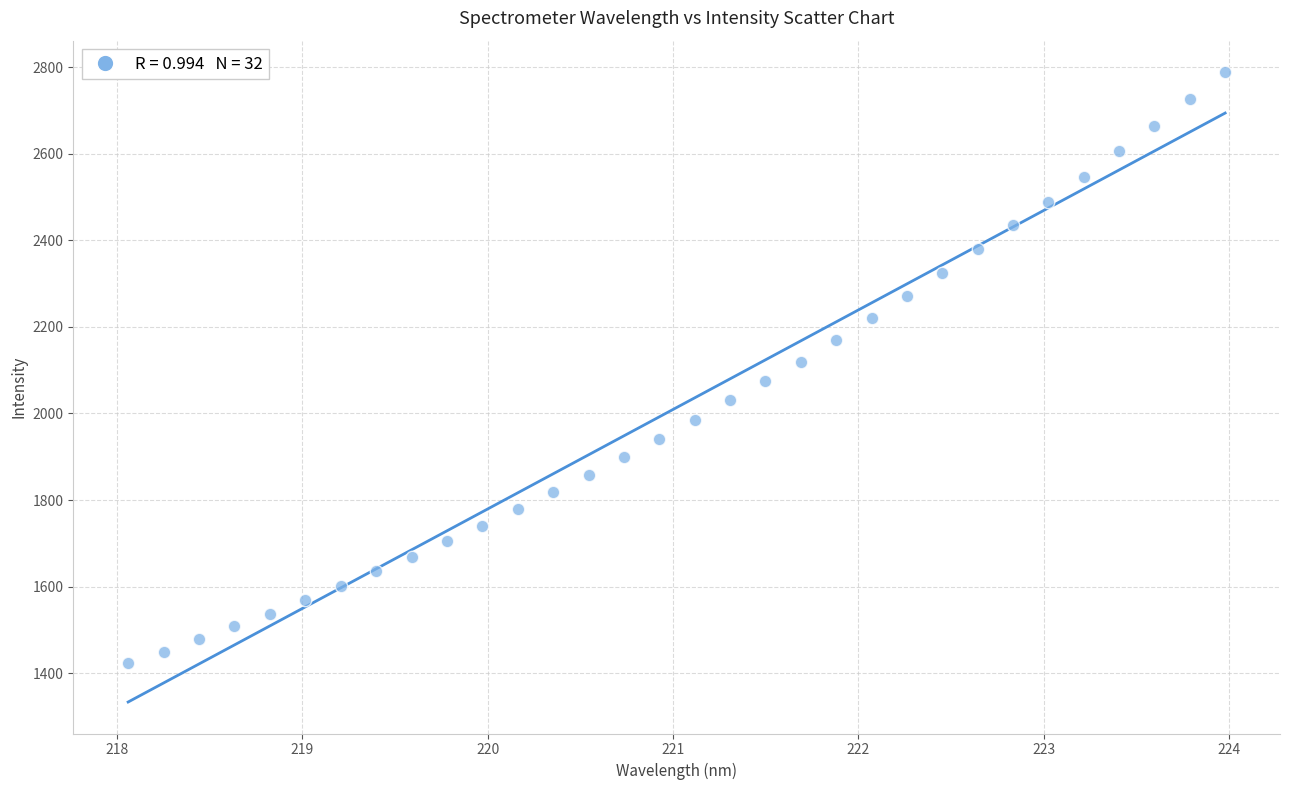

What is the range of Y values (max minus min)?

1365.9